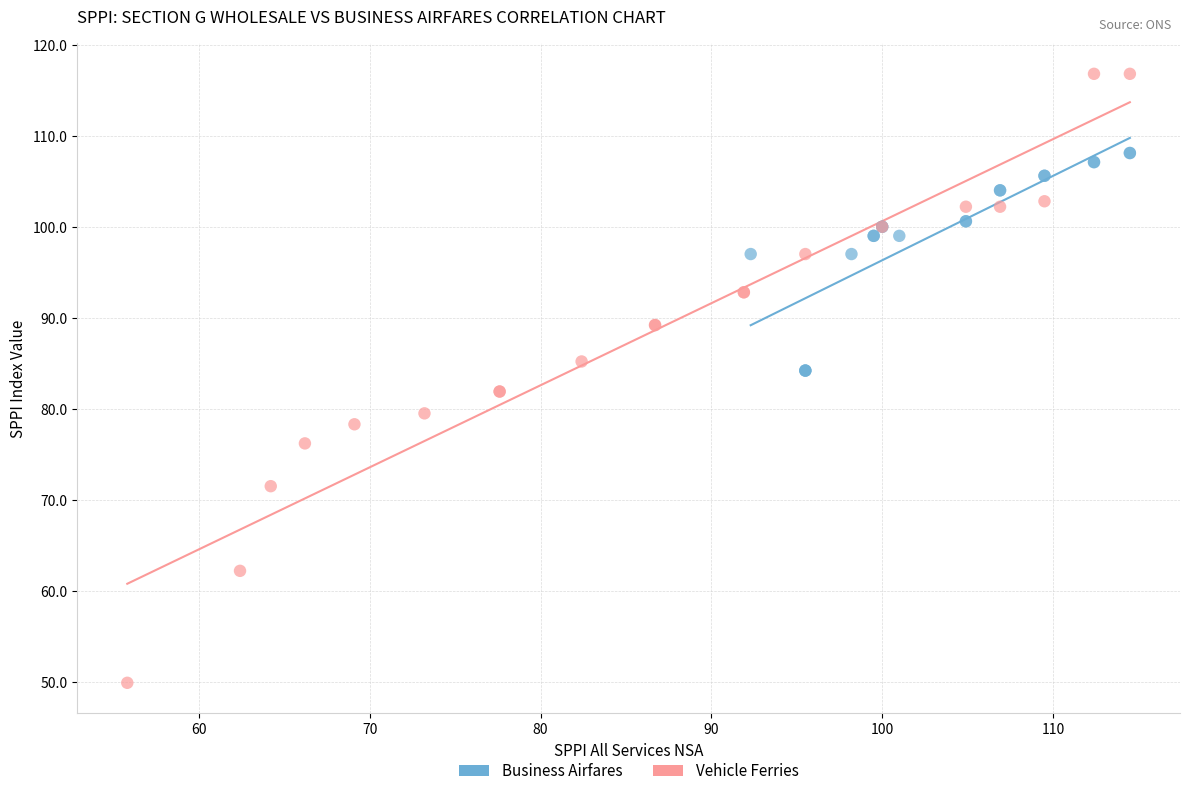

Which series has the largest Y range (max minus min)?

Vehicle Ferries